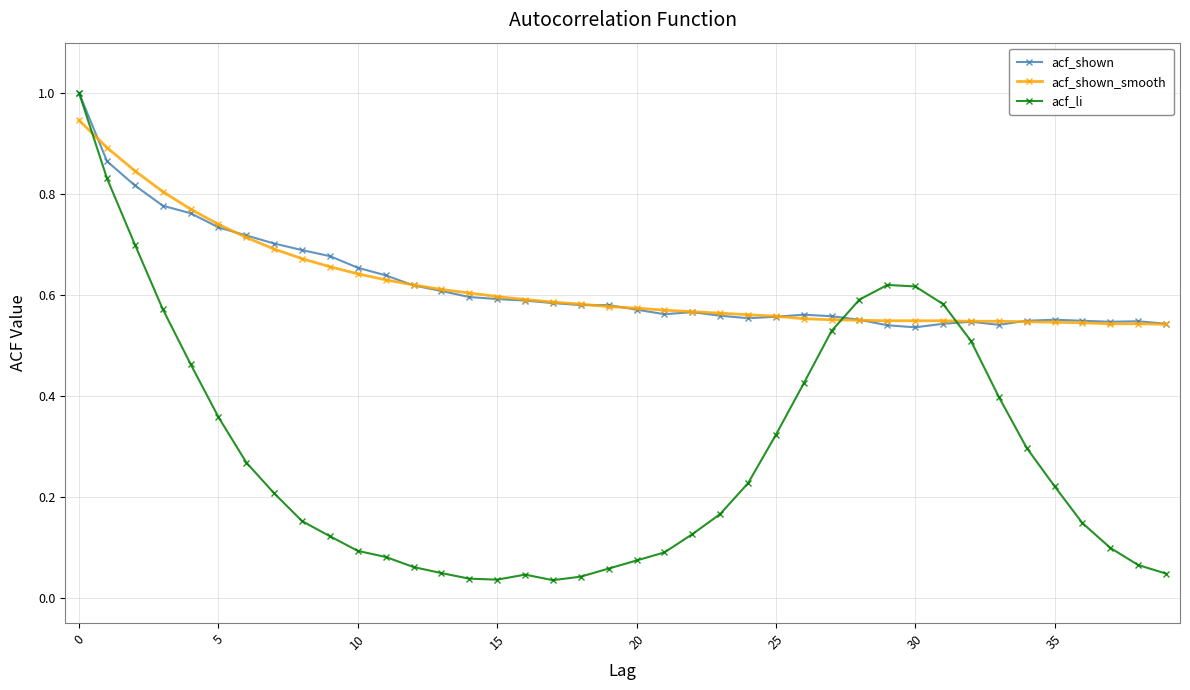

What is the difference between the maximum and minimum values in the acf_li series?

1.0